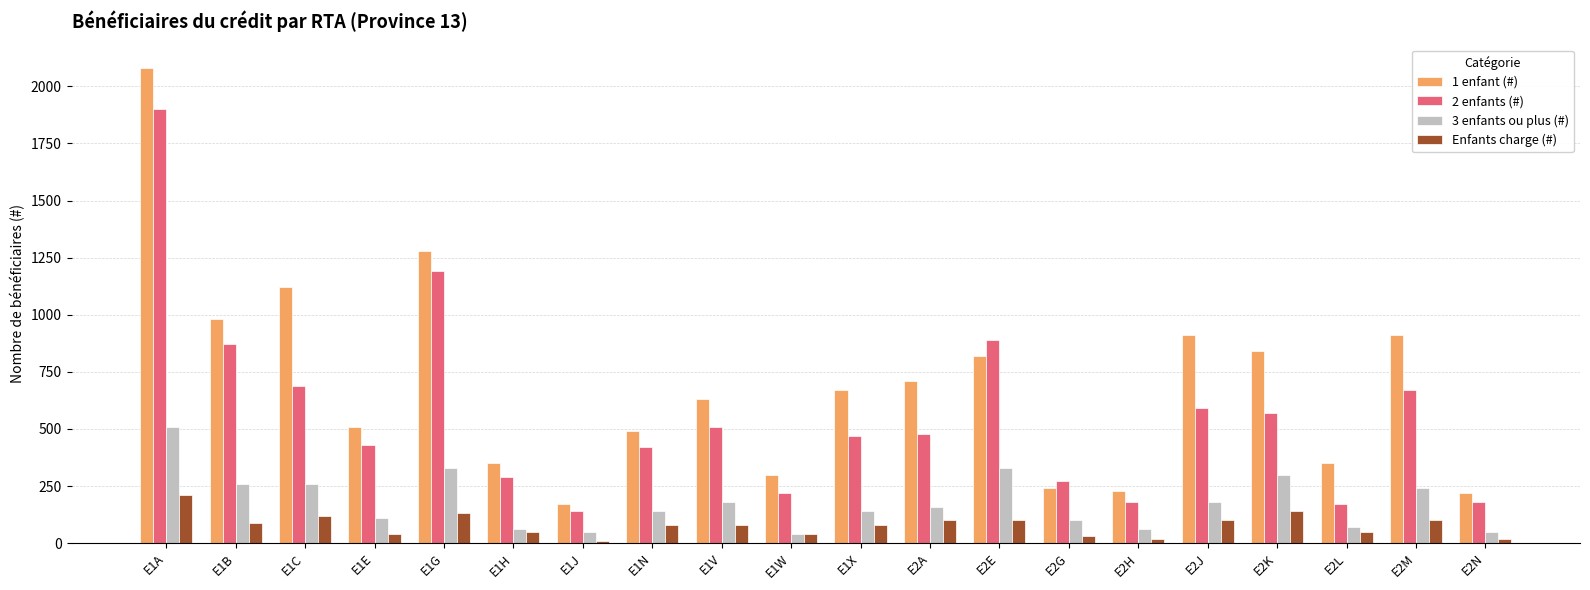

What position from the left is E1G?

5